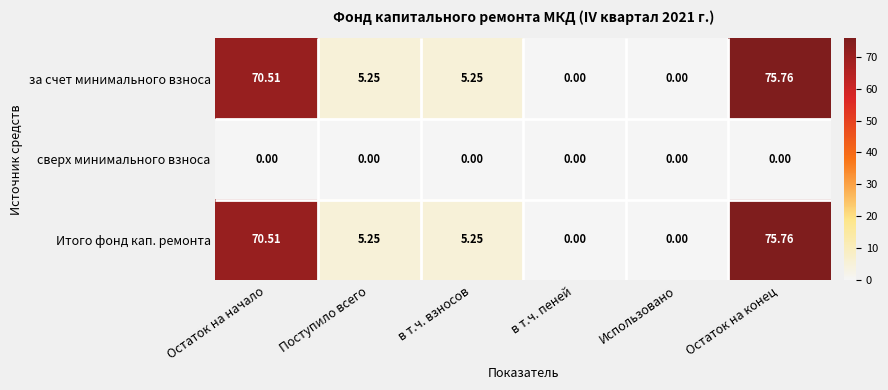

What is the total value across all series at Остаток на начало?

141.0